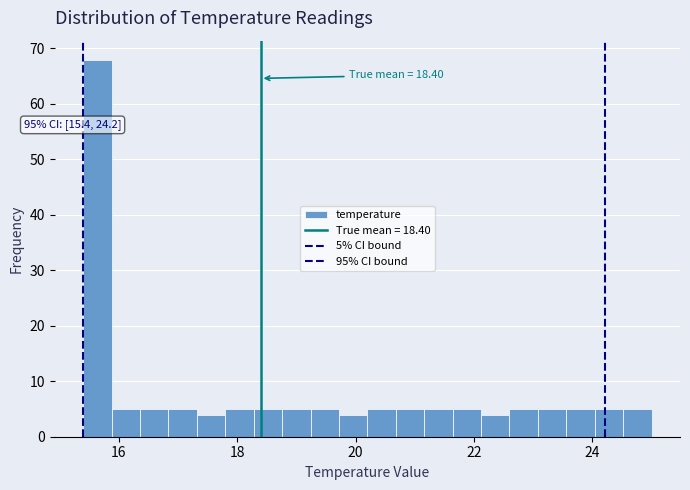

Around what value on the x-axis is the tallest bar? Give the approximate position of its centre, as read against the axis.

15.6